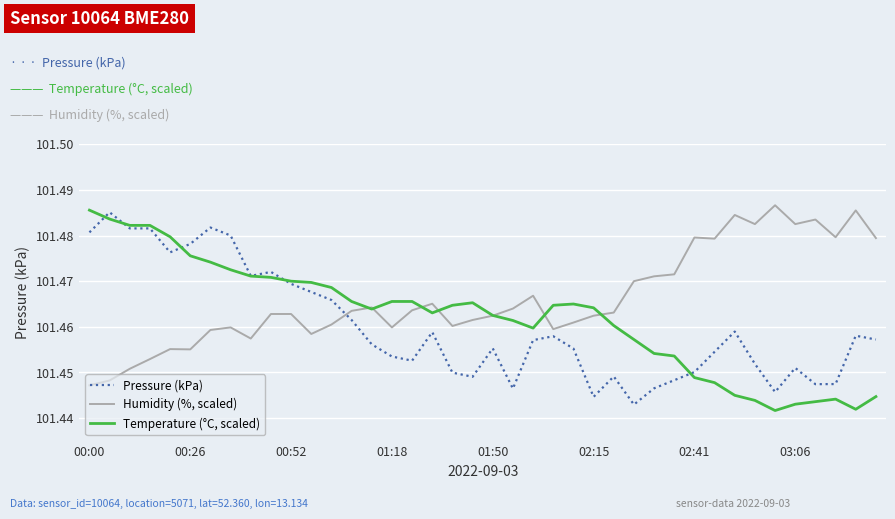

List the series in order of their peak value, lowest first.

Pressure (kPa), Temperature (°C, scaled), Humidity (%, scaled)